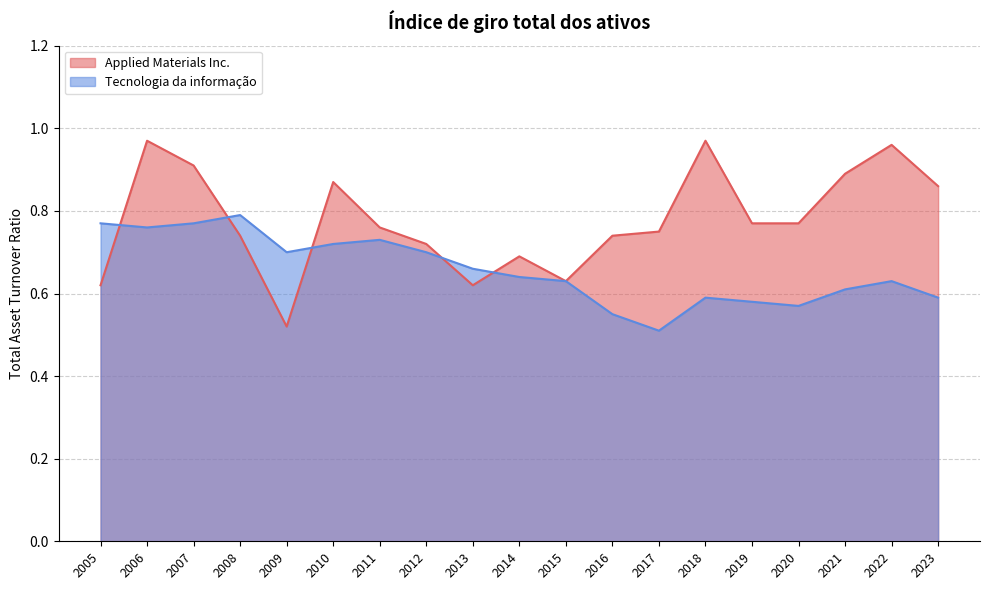

How many lines are shown in the chart?

2